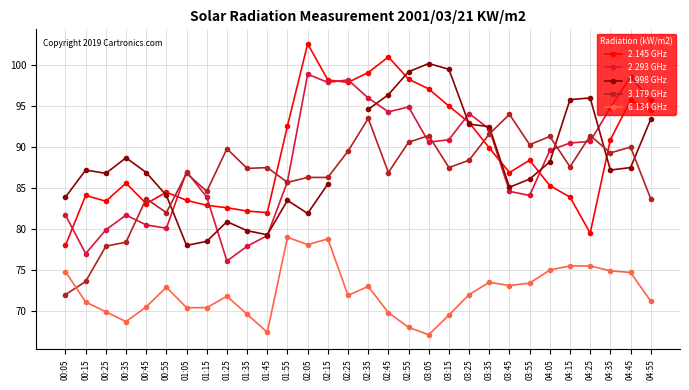

Between 00:35 and 03:55, which series saw the biggest shift?

3.179 GHz